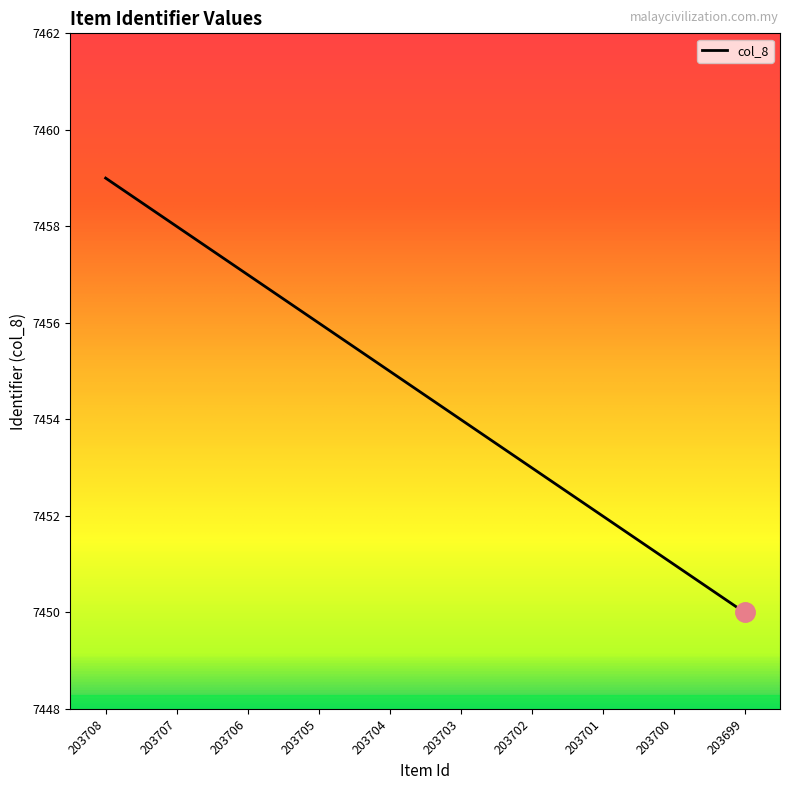

What is the difference between the values at 203707 and 203699?

8